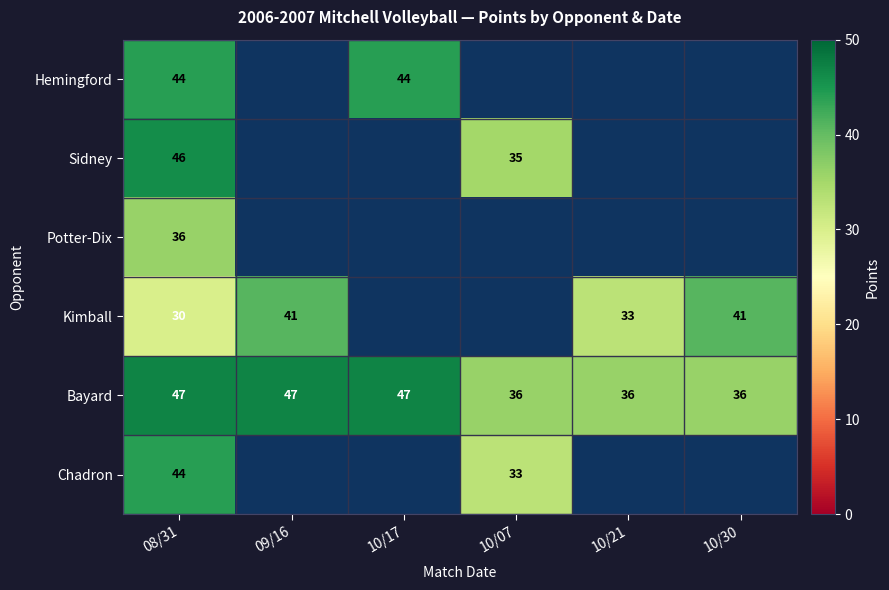

What is the lowest value of the Bayard series?

36